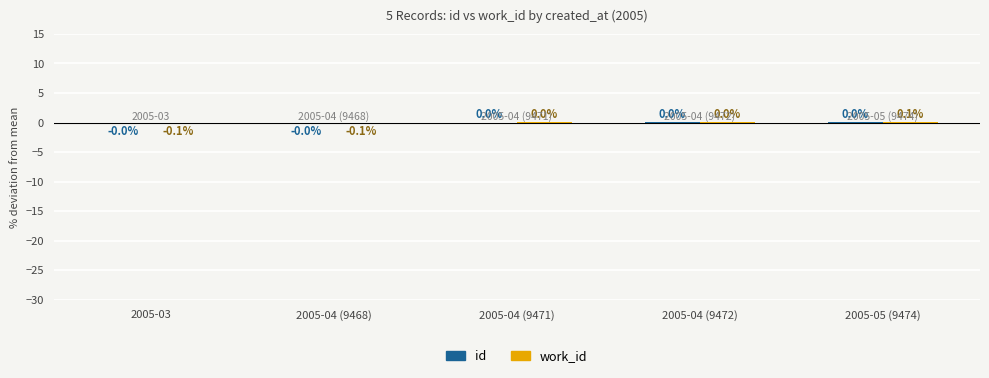

Which category has the highest value across all series?

2005-05 (9474)